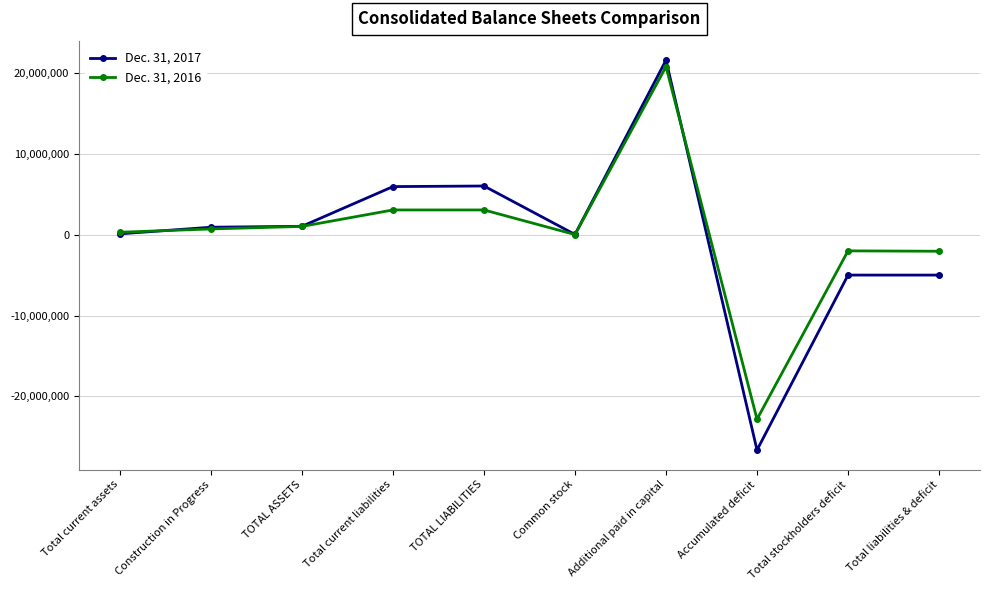

What is the value of the Dec. 31, 2017 point at the 9th from the left?

-4985050